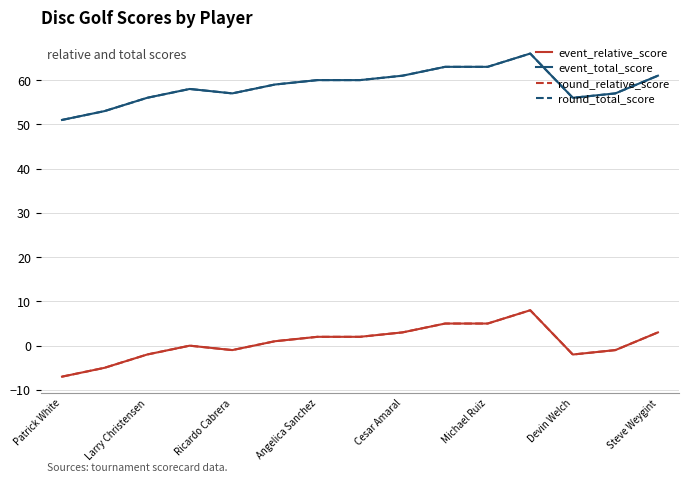

Does the chart display data point markers on the line(s)?

No